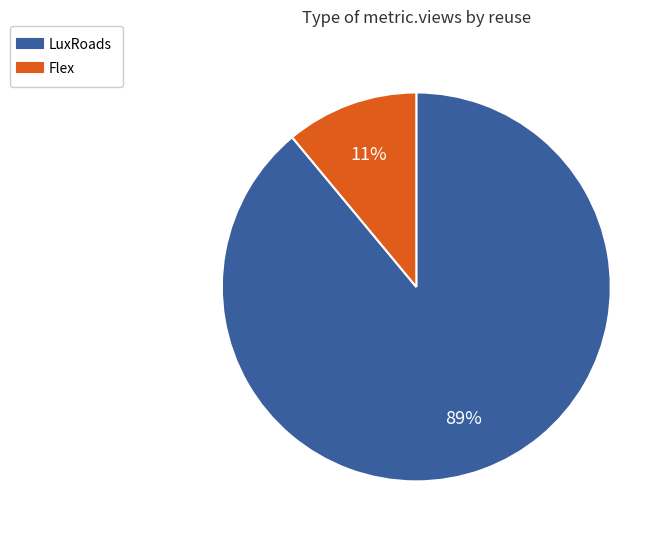

What is the ratio of the value at Flex to the value at LuxRoads?

0.1